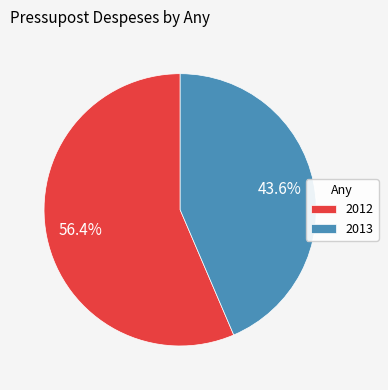

How many slices are in this pie chart?

2